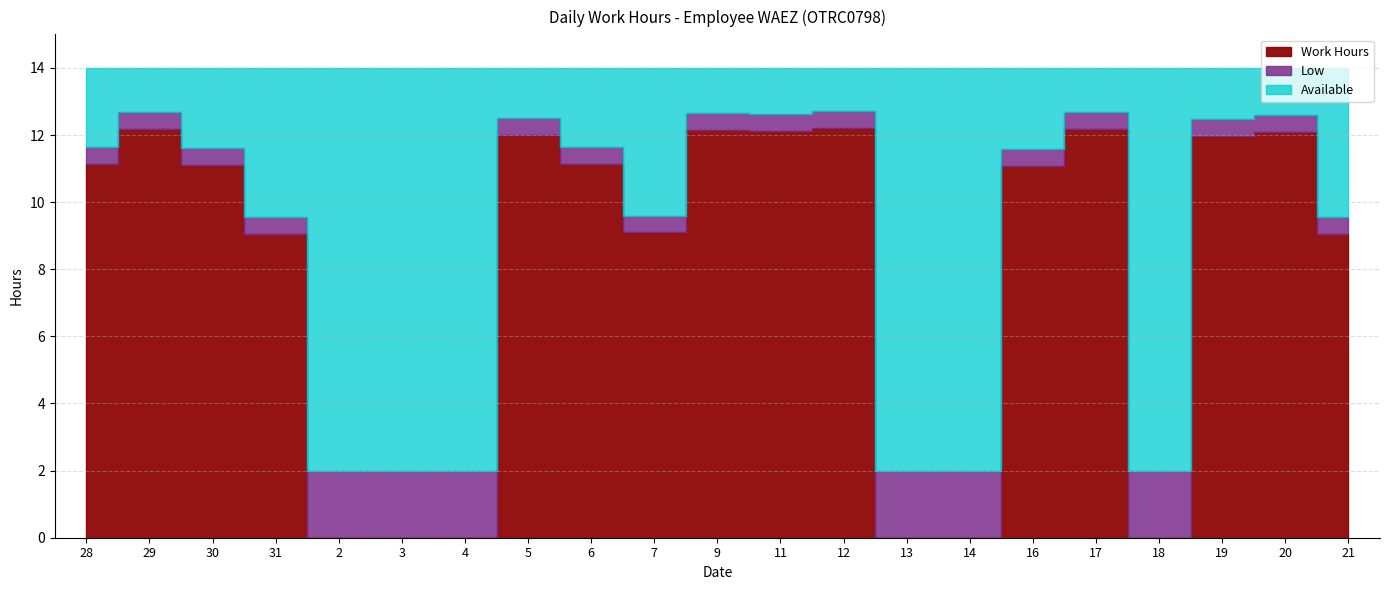

True or false: Work Hours and Low intersect in this chart.

False